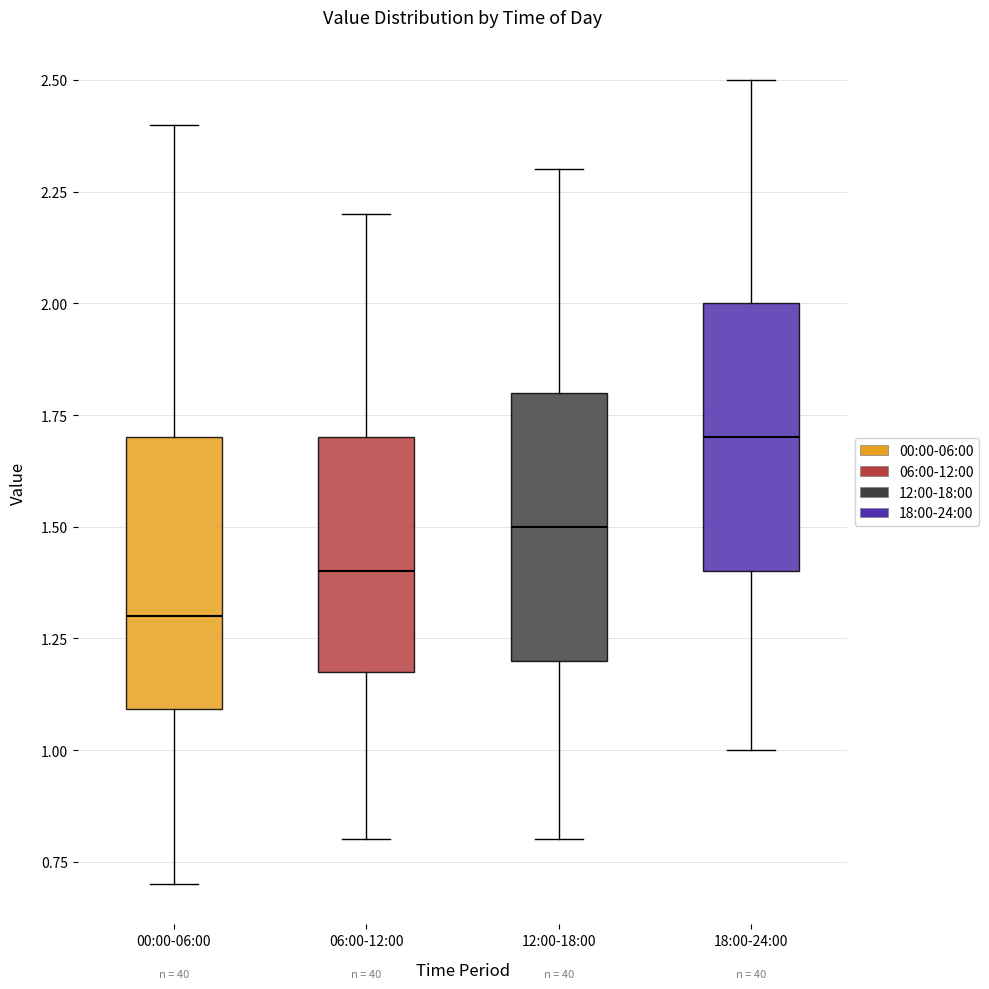

Which box has the lowest median line?

00:00-06:00